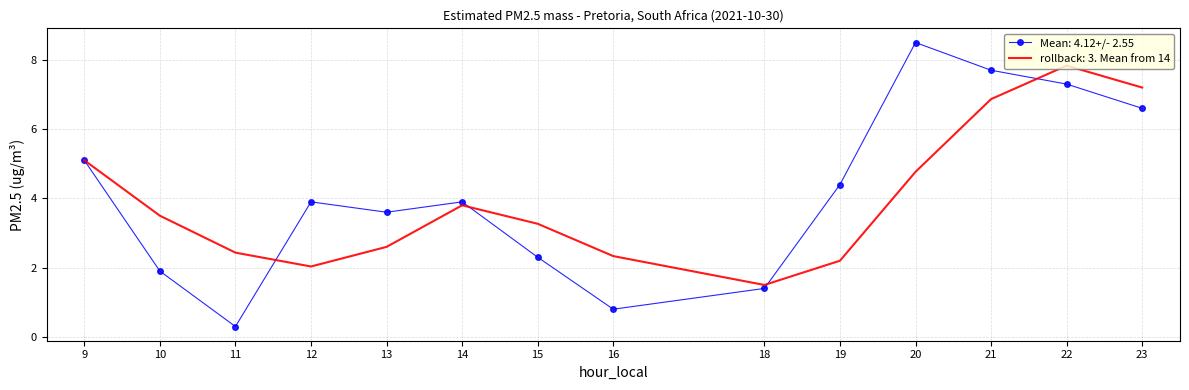

Is it true that Mean: 4.12+/- 2.55 equals 5.1 at 9?

True